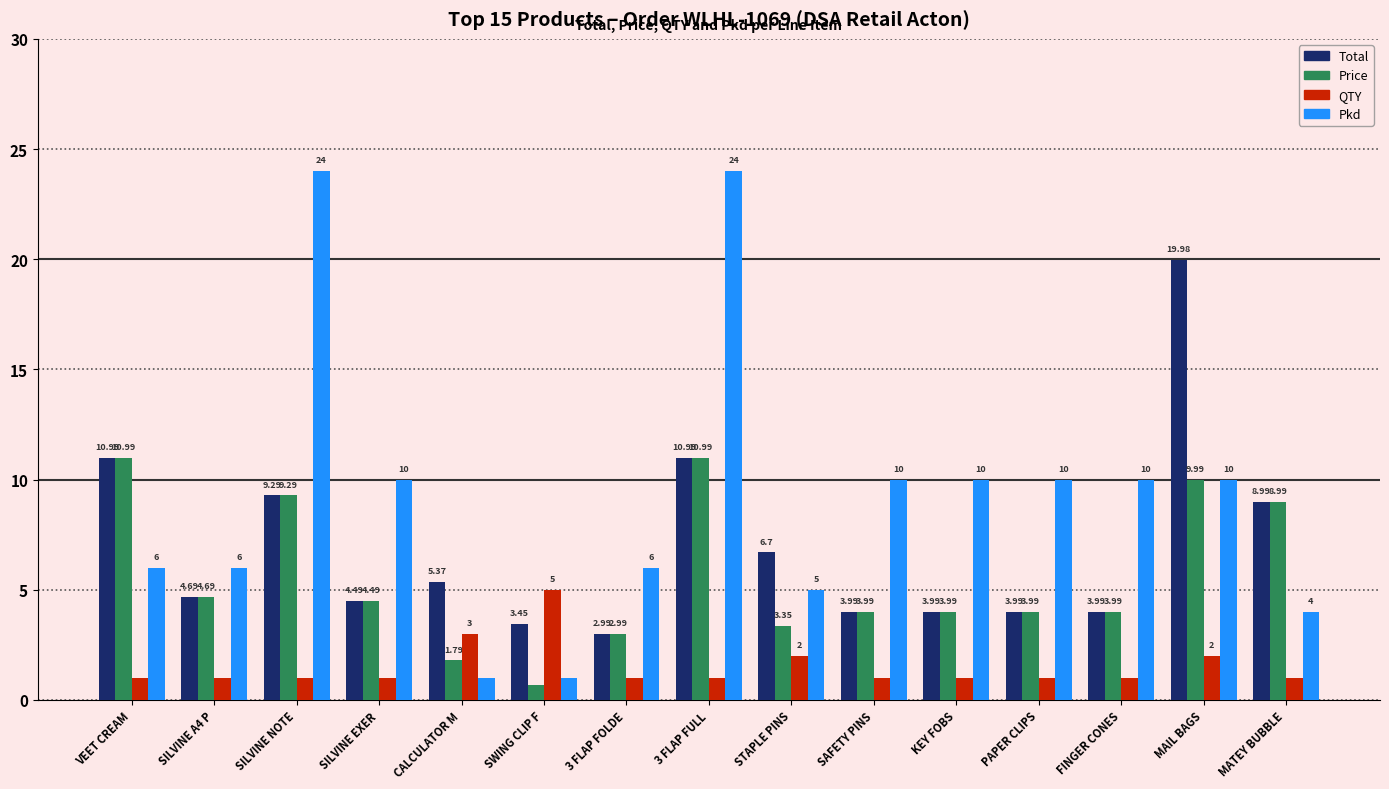

Rank the series by their maximum value, from lowest to highest.

QTY, Price, Total, Pkd